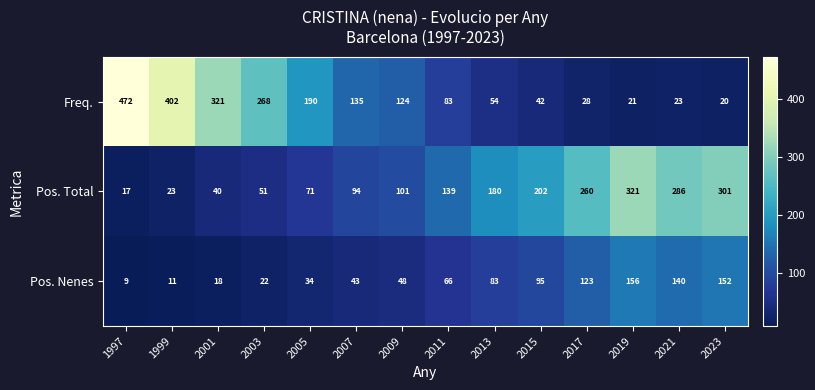

At how many categories does at least one series exceed 76?

14